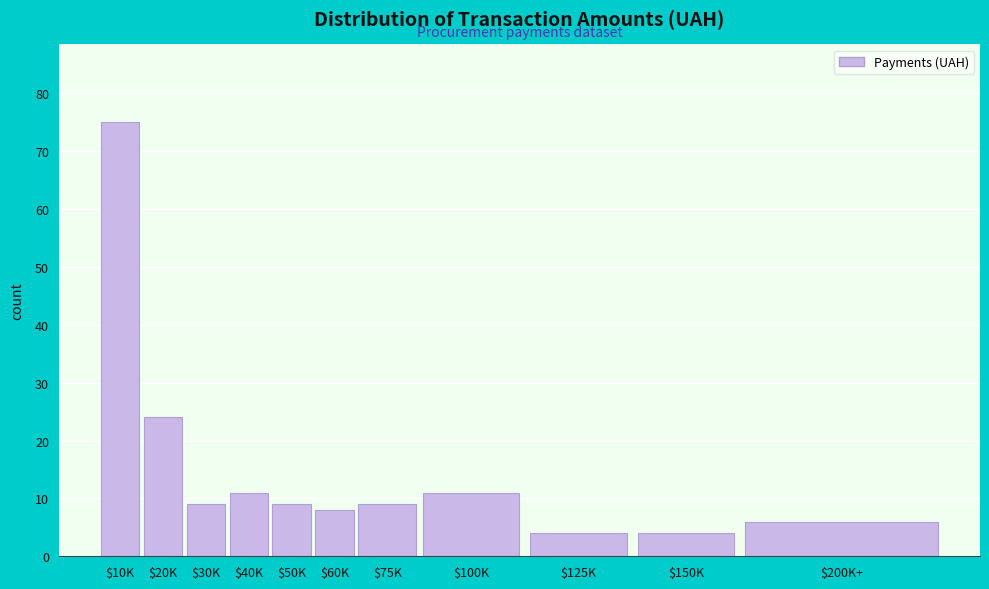

Reading left to right, extract all data points from this chart.

75	24	9	11	9	8	9	11	4	4	6